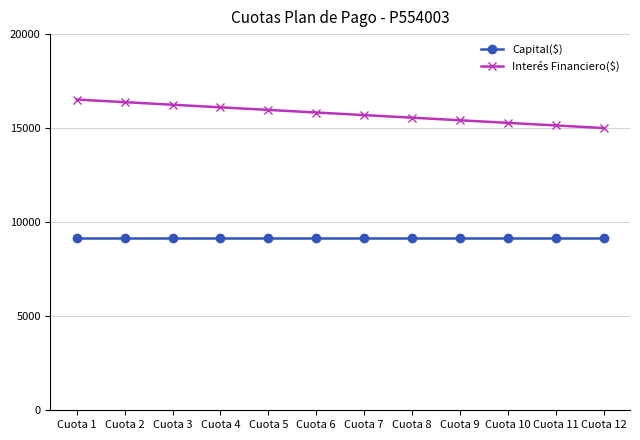

Rank the series at Cuota 4 from highest to lowest value.

Interés Financiero($), Capital($)